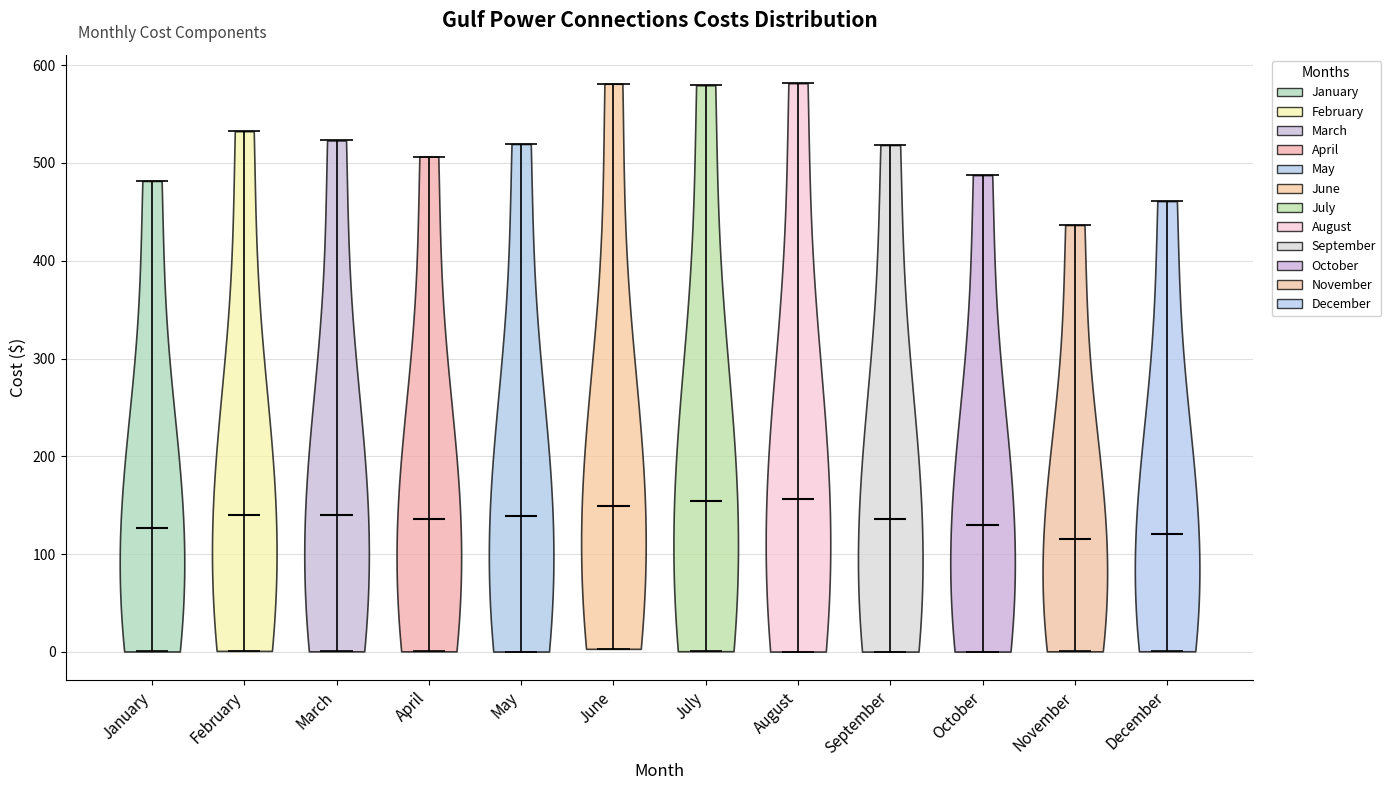

Reading left to right, read every violin against the y-axis: where its median line is, and the lowest and highest points it reaches. The values are not printed on the chart, so give them approximately, as read against the axis.

January: median line 130, lowest point 0, highest point 480
February: median line 140, lowest point 0, highest point 530
March: median line 140, lowest point 0, highest point 520
April: median line 140, lowest point 0, highest point 510
May: median line 140, lowest point 0, highest point 520
June: median line 150, lowest point 0, highest point 580
July: median line 150, lowest point 0, highest point 580
August: median line 160, lowest point 0, highest point 580
September: median line 140, lowest point 0, highest point 520
October: median line 130, lowest point 0, highest point 490
November: median line 120, lowest point 0, highest point 440
December: median line 120, lowest point 0, highest point 460